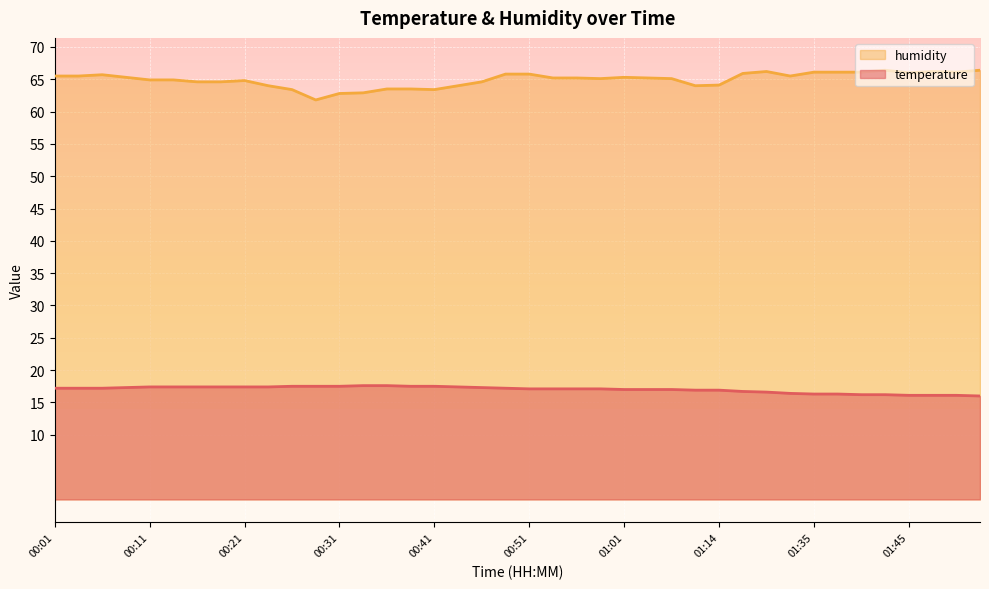

Reading left to right, list all the values displayed in this chart.

temperature: 17.2	17.2	17.2	17.3	17.4	17.4	17.4	17.4	17.4	17.4	17.5	17.5	17.5	17.6	17.6	17.5	17.5	17.4	17.3	17.2	17.1	17.1	17.1	17.1	17.0	17.0	17.0	16.9	16.9	16.7	16.6	16.4	16.3	16.3	16.2	16.2	16.1	16.1	16.1	16.0
humidity: 65.5	65.5	65.7	65.3	64.9	64.9	64.6	64.6	64.8	64.0	63.4	61.8	62.8	62.9	63.5	63.5	63.4	64.0	64.6	65.8	65.8	65.2	65.2	65.1	65.3	65.2	65.1	64.0	64.1	65.9	66.2	65.5	66.1	66.1	66.1	66.4	66.0	66.2	66.1	66.4